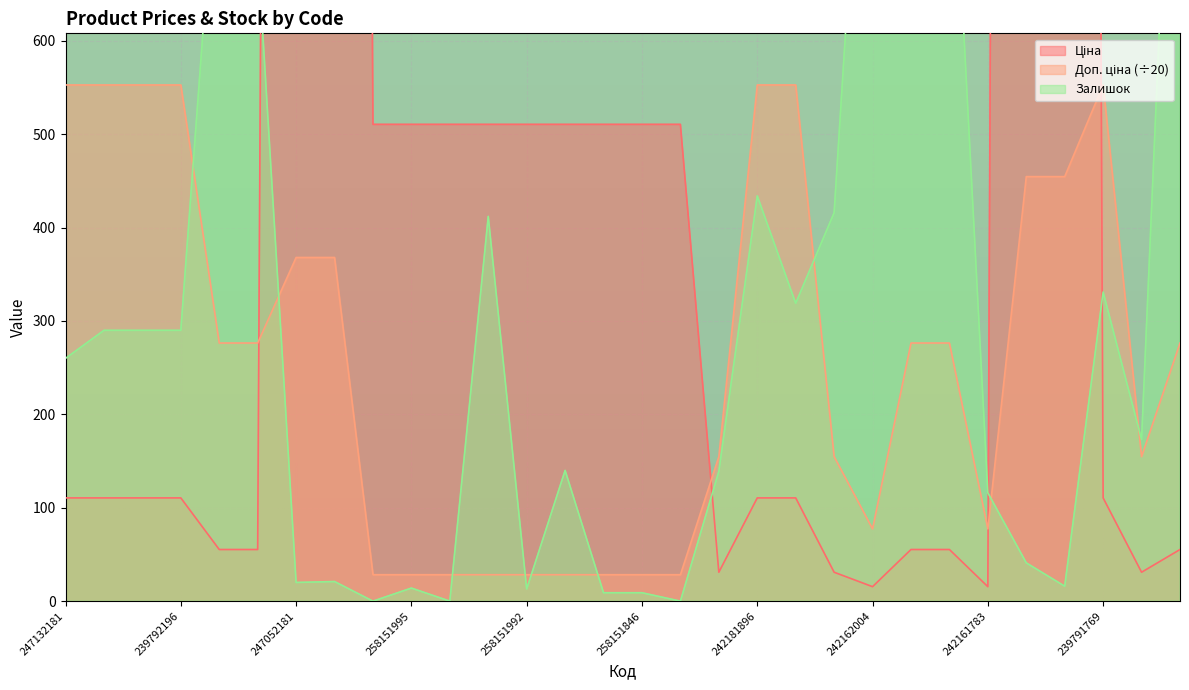

Reading left to right, transcribe all the data shown in this chart.

Ціна: 110.5	110.5	110.5	110.5	55.3	55.3	7360.2	7360.2	510.5	510.5	510.5	510.5	510.5	510.5	510.5	510.5	510.5	30.9	110.5	110.5	30.9	15.5	55.3	55.3	15.5	9092.0	9092.0	110.5	30.9	55.3
Доп. ціна: 552.8	552.8	552.8	552.8	276.4	276.4	368.0	368.0	28.3	28.3	28.3	28.3	28.3	28.3	28.3	28.3	28.3	154.8	552.8	552.8	154.8	77.4	276.4	276.4	77.4	454.6	454.6	552.8	154.8	276.4
Залишок: 260.0	290.0	290.0	290.0	845.0	698.0	20.0	21.0	0.0	14.0	0.0	412.0	13.0	140.0	9.0	9.0	0.0	139.0	434.0	319.0	416.0	1067.0	729.0	905.0	116.0	41.0	16.0	331.0	173.0	1124.0